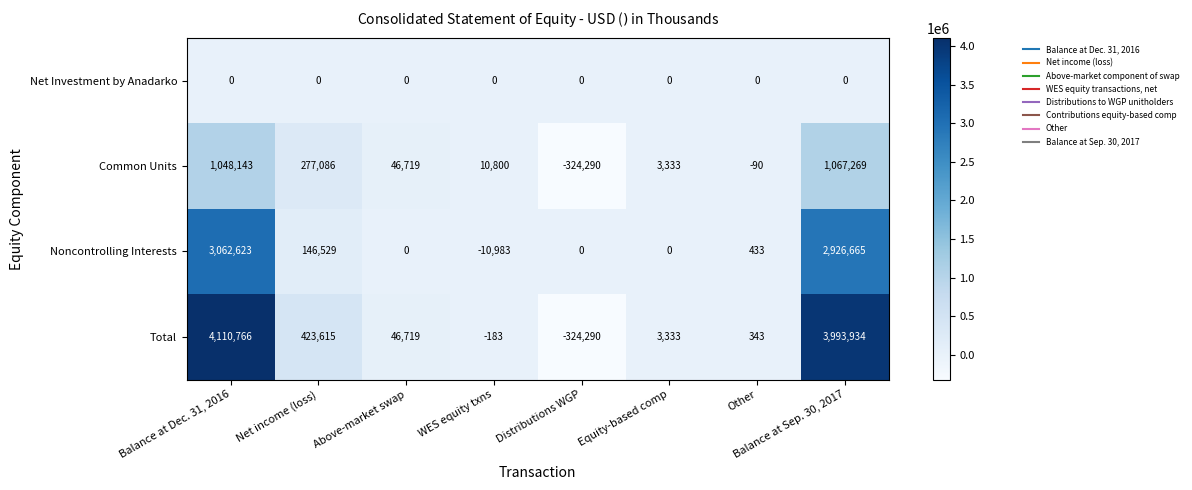

How many distinct data groups are displayed?

4